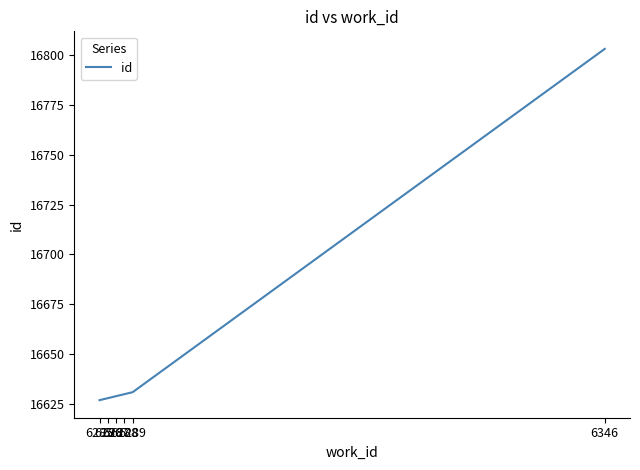

True or false: the data has more than 2 interior local peaks.

False